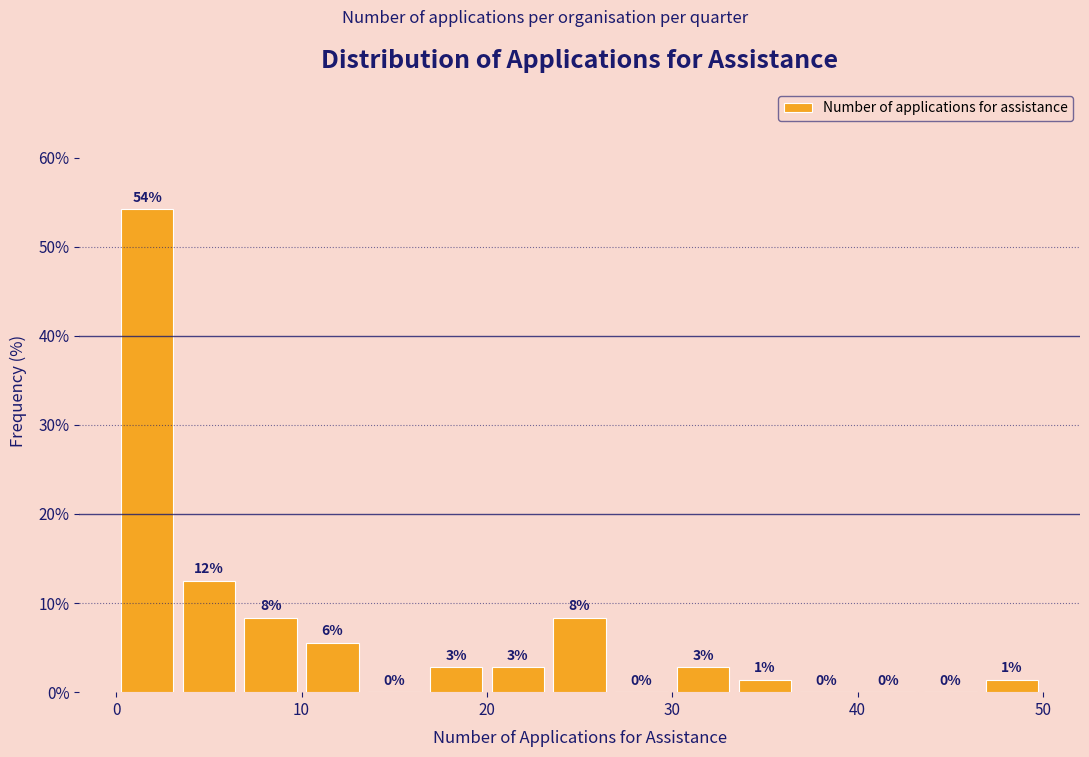

Around what value on the x-axis is the tallest bar? Give the approximate position of its centre, as read against the axis.

2